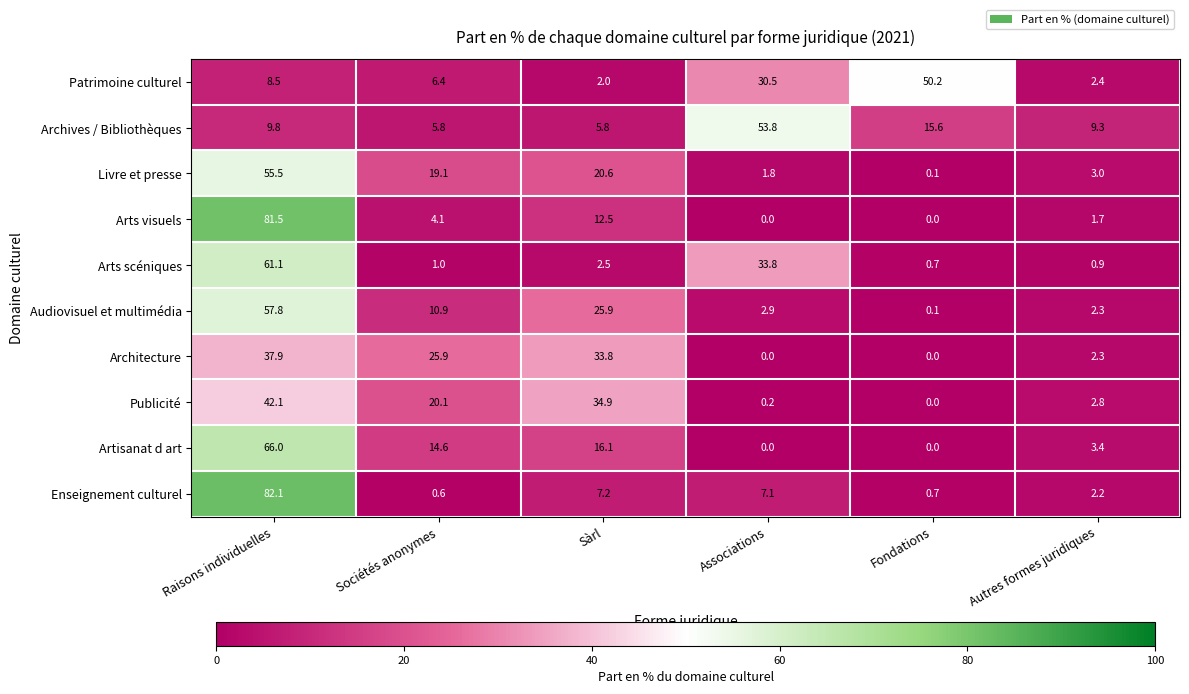

What is the minimum value for Patrimoine culturel?

2.0